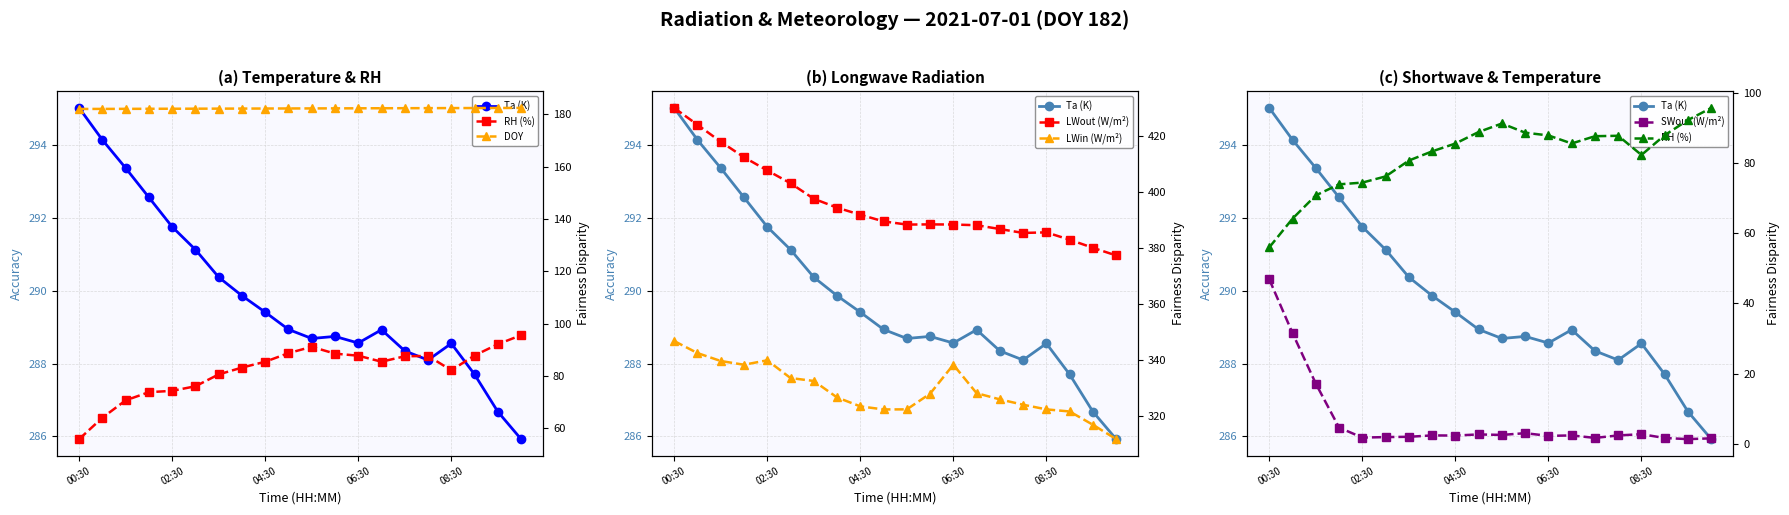

List the series in order of their peak value, lowest first.

SWout (W/m²), RH (%), DOY, Ta (K), LWin (W/m²), LWout (W/m²)